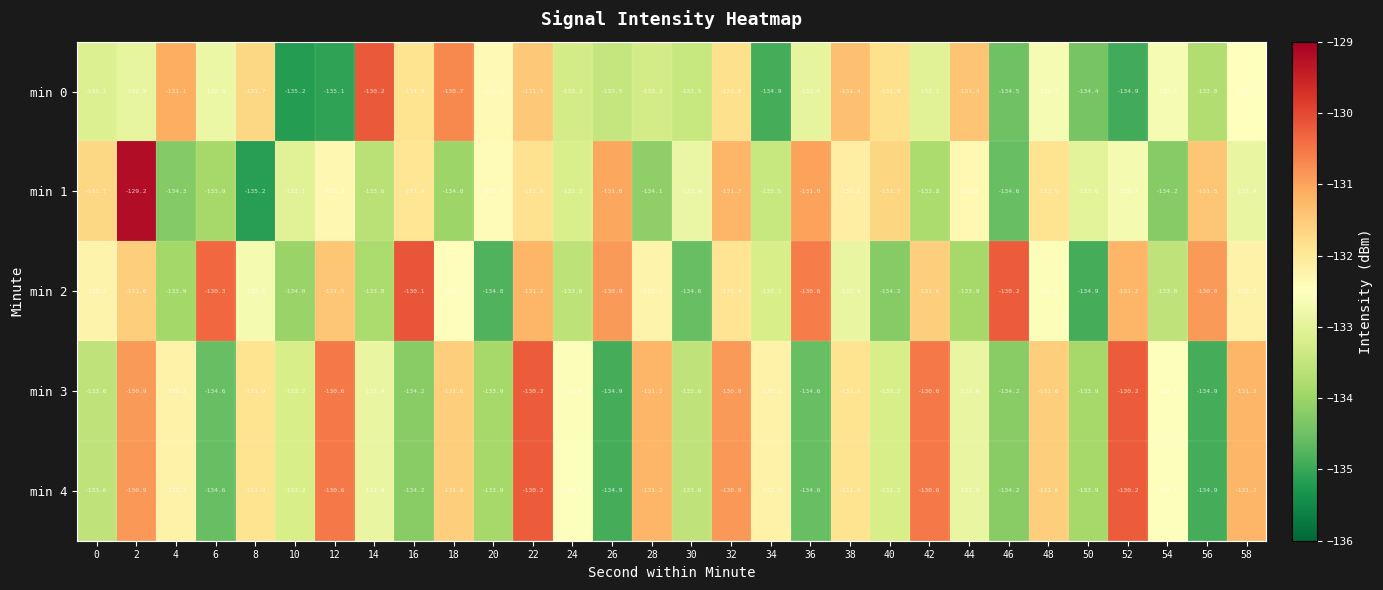

What is the maximum value for min 4?

-130.2